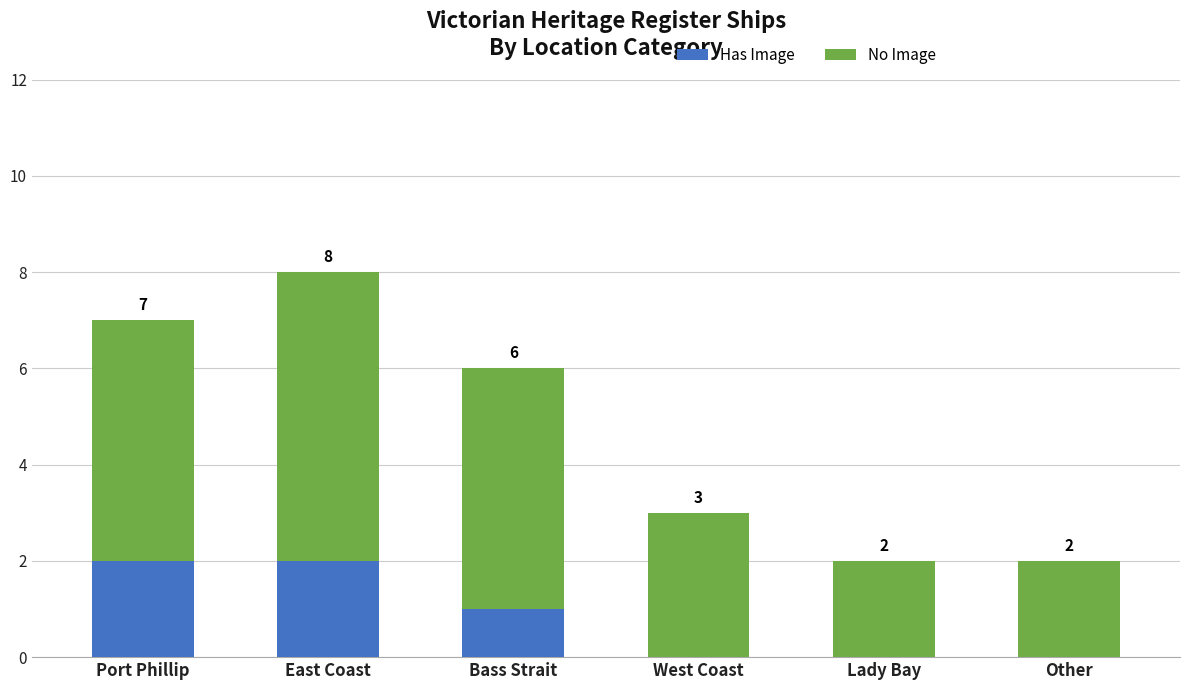

What is the sum of all Has Image values?

5